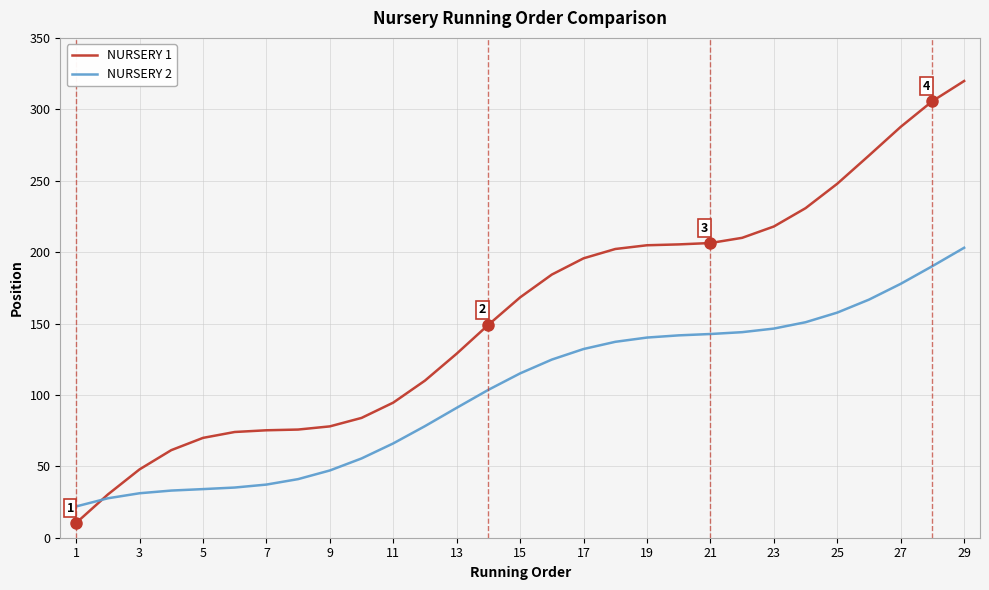

How many lines are shown in the chart?

2